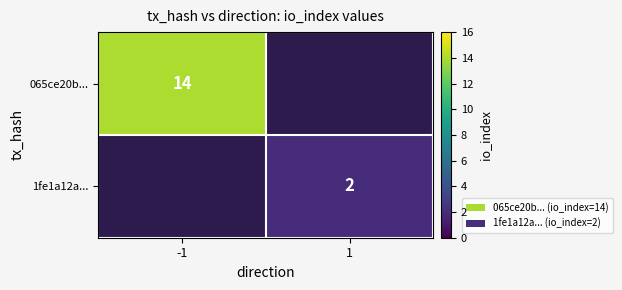

What is the maximum value shown in the chart?

14.0